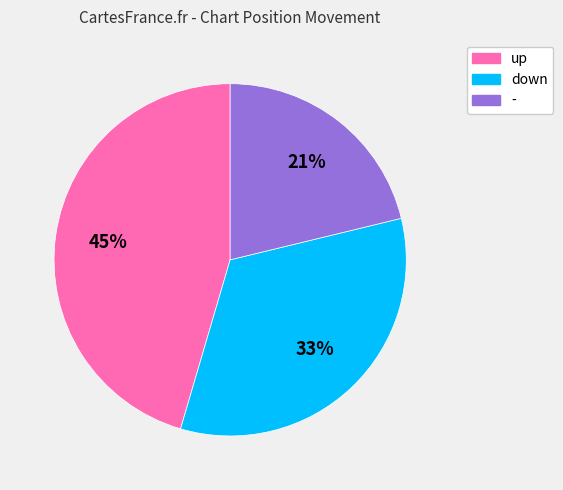

To the nearest percent, what is the difference between the largest and smallest slice percentages?

24%